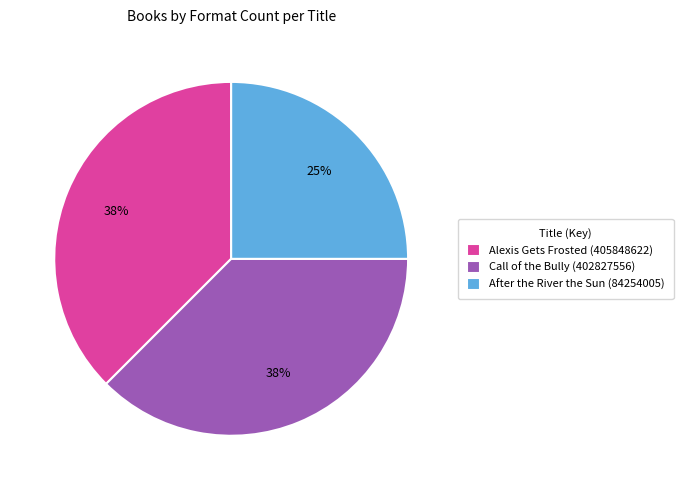

Does After the River the Sun (84254005) represent more than half of the total?

No